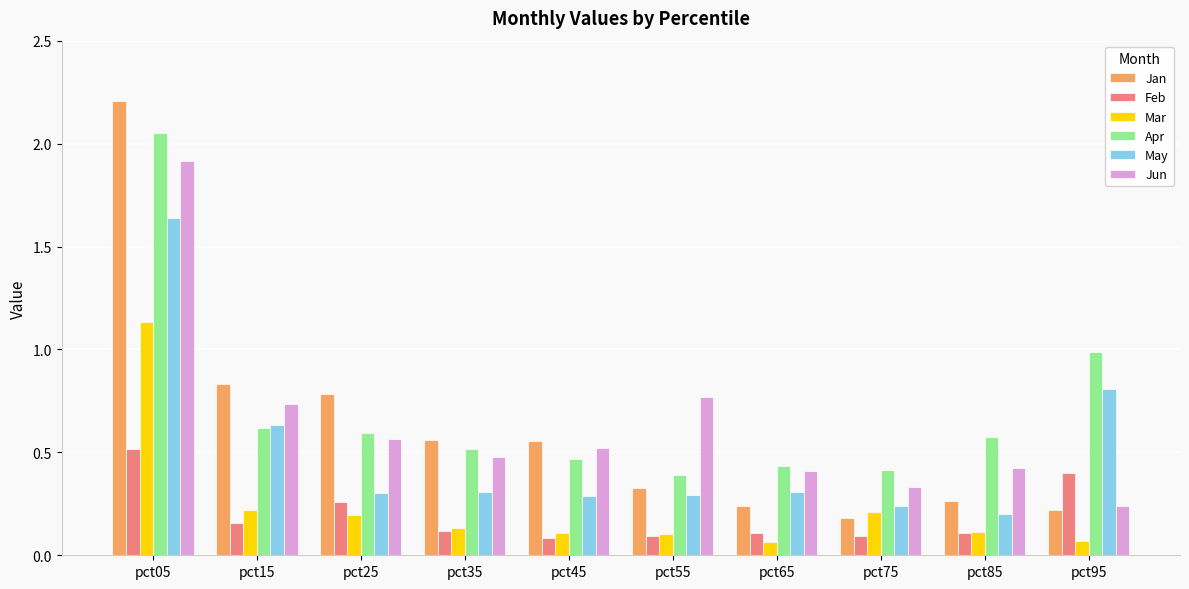

True or false: May has a value of 0.6 at pct15.

True